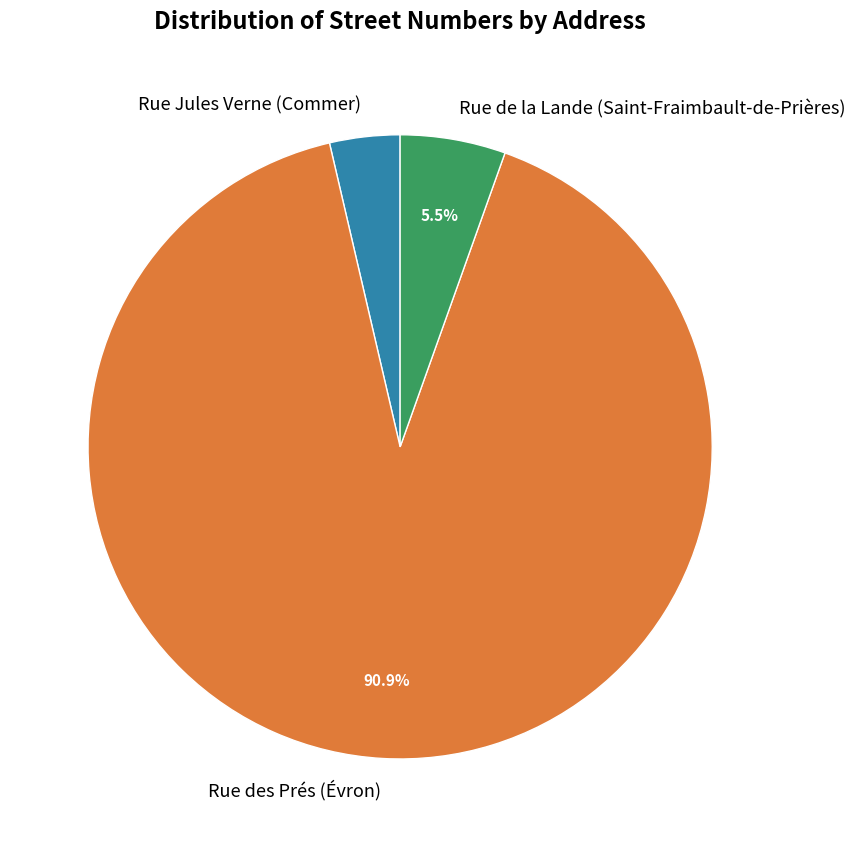

Which has a higher value, Rue Jules Verne (Commer) or Rue des Prés (Évron)?

Rue des Prés (Évron)